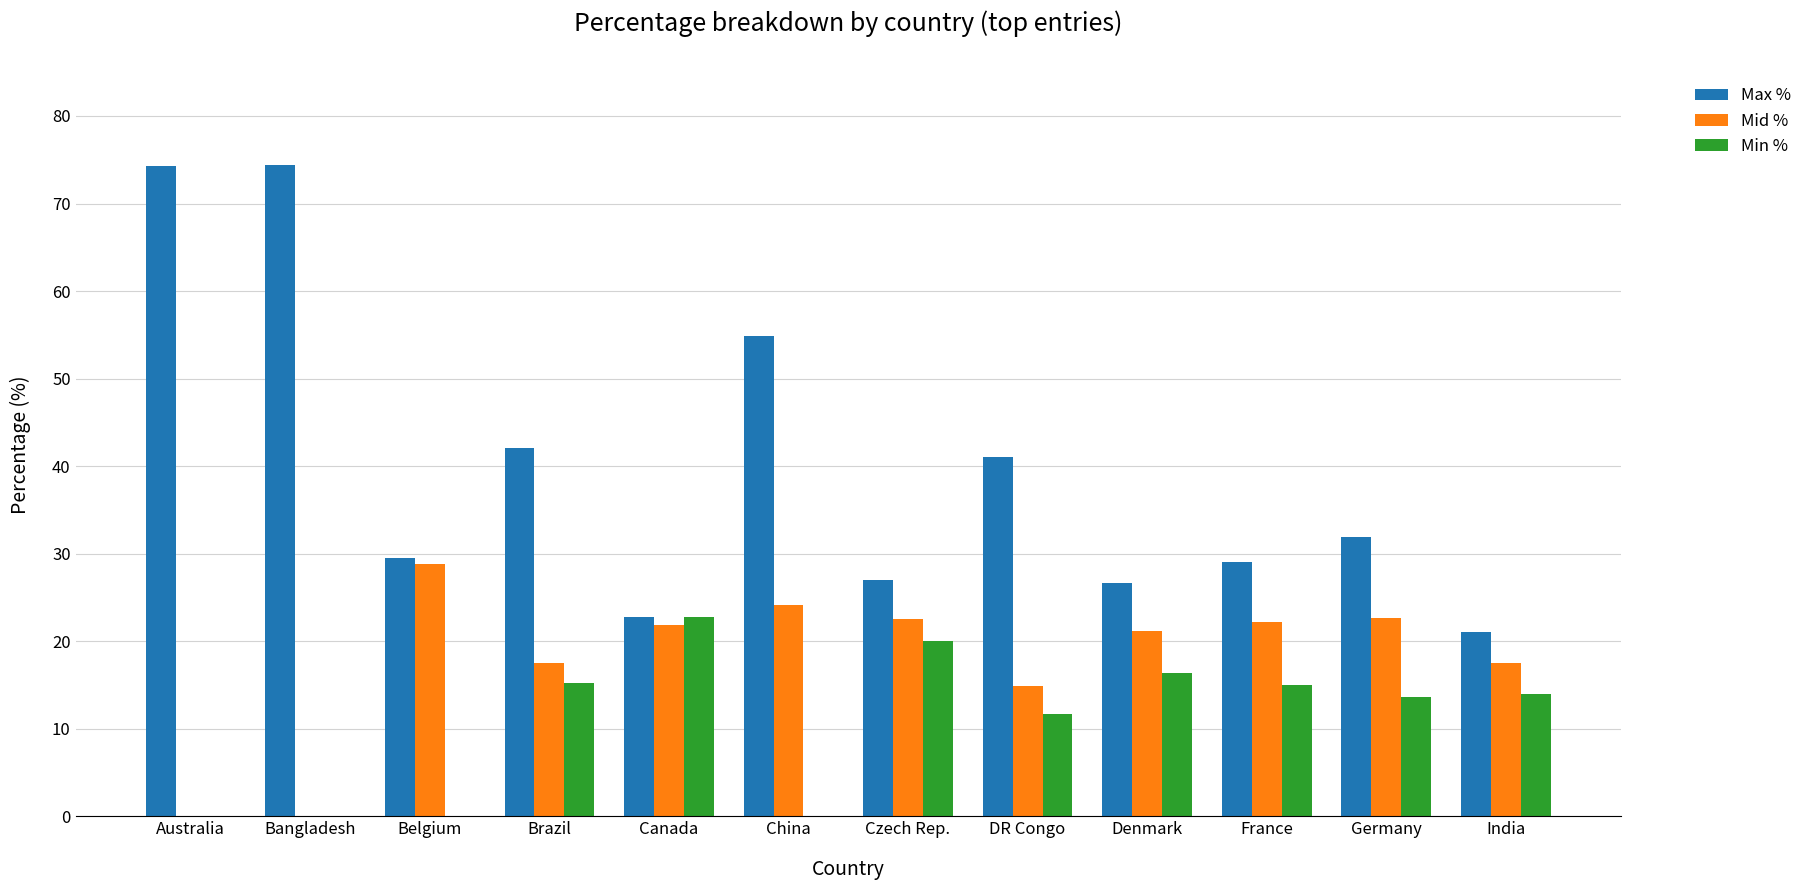

What is the spread (max minus min) of values at Australia?

74.3